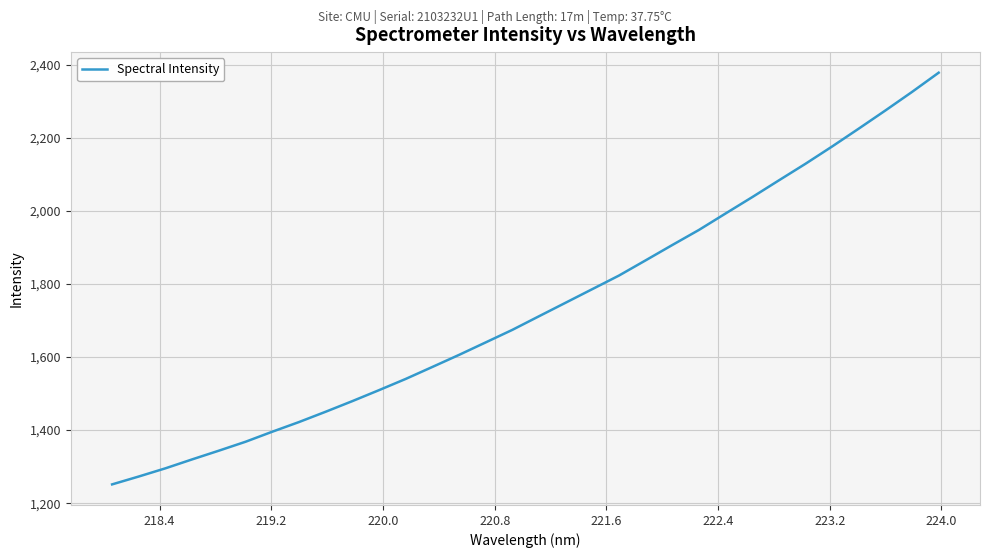

What is the maximum value shown in the chart?

2378.5